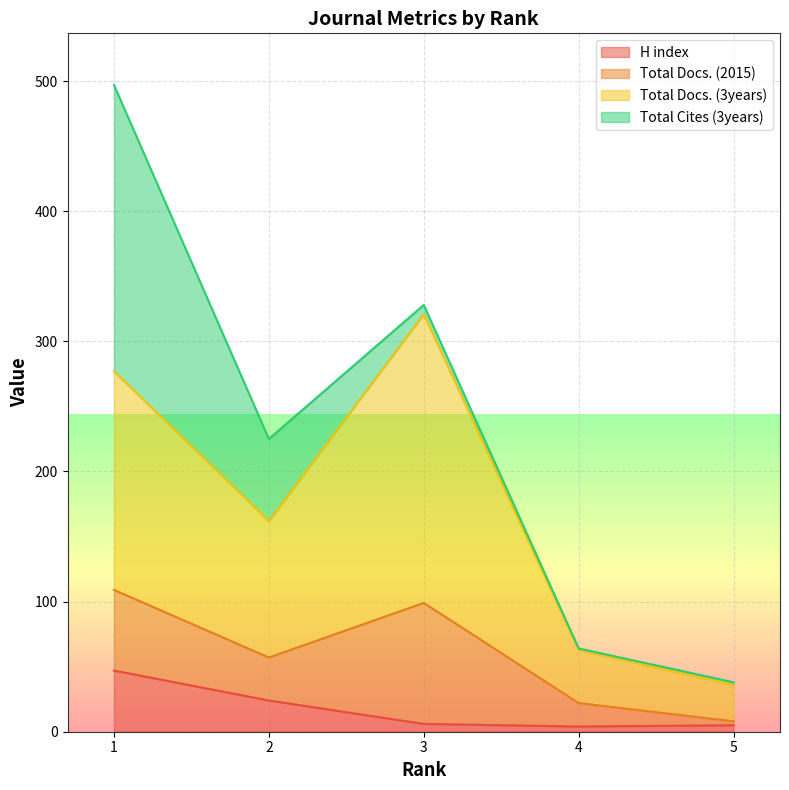

Between 3 and 2, which is larger?

2